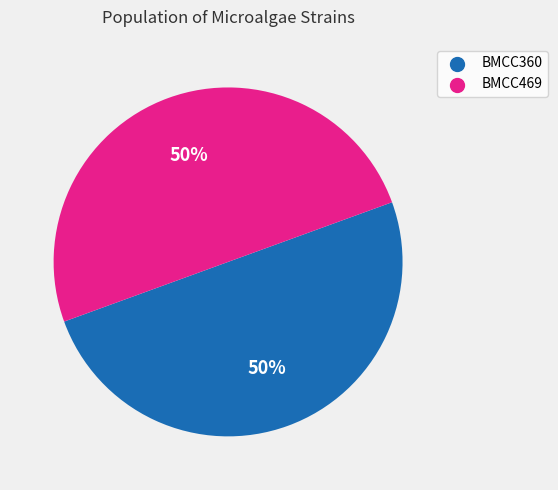

To the nearest percent, what is the combined percentage of BMCC360 and BMCC469?

100%